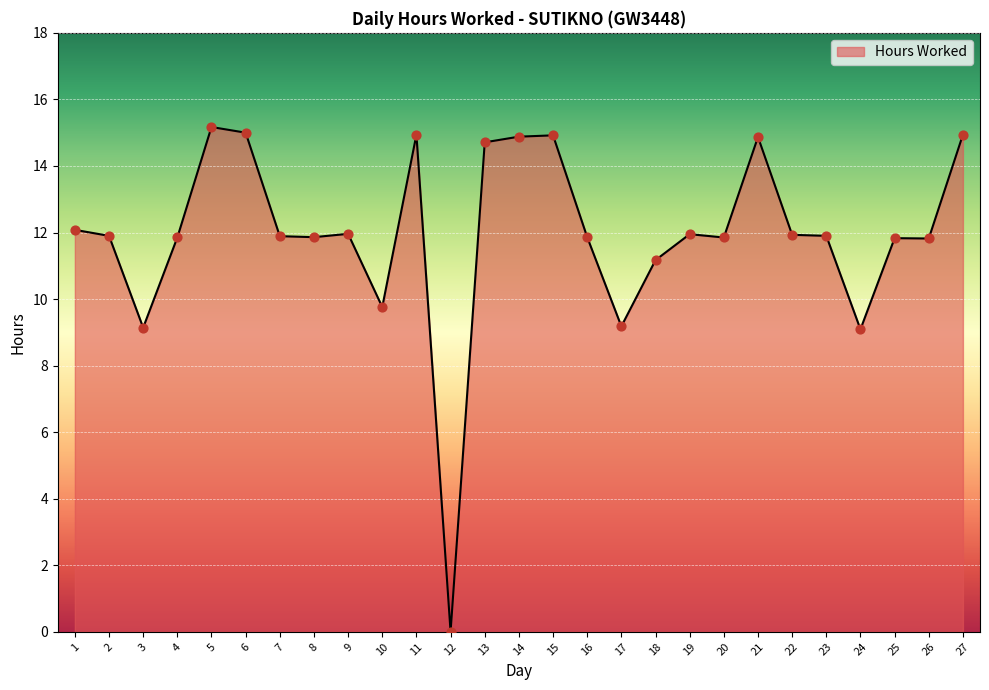

What is the ratio of the value at 20 to the value at 9?

1.0